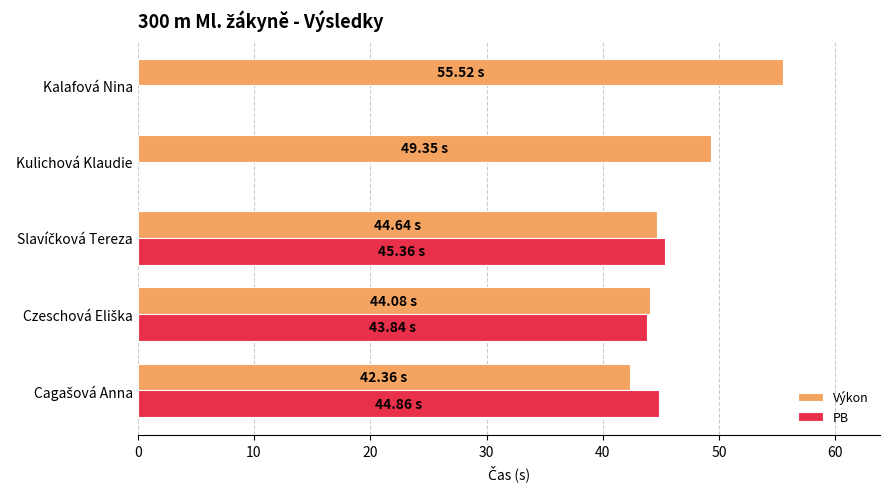

What is the smallest value displayed?

42.4